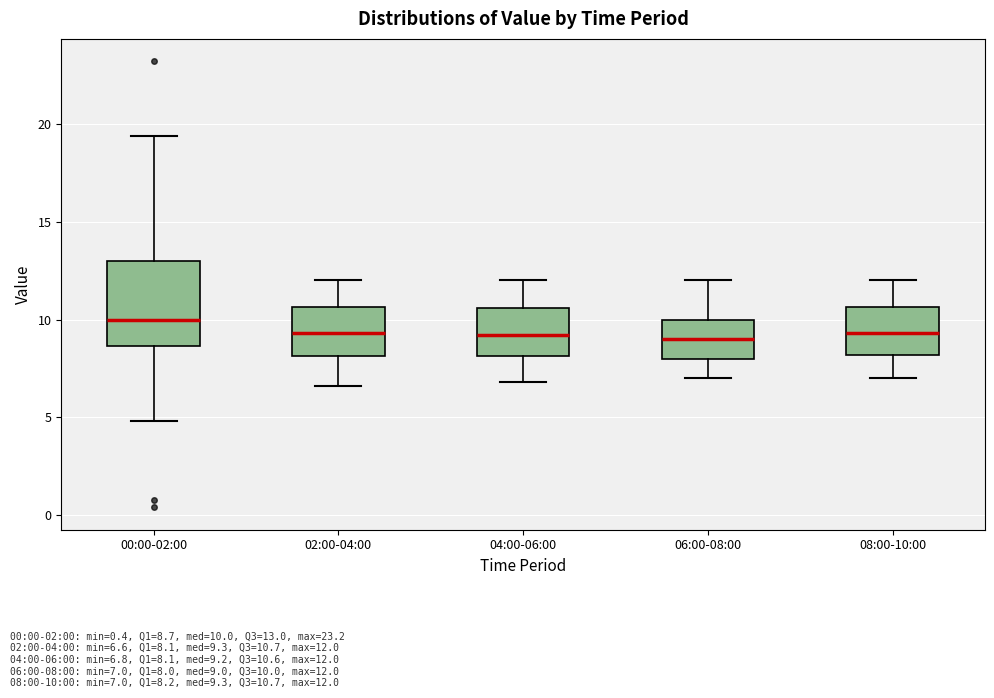

Where does the upper whisker of the box for 04:00-06:00 end on the y-axis? The values are not printed on the chart, so give them approximately, as read against the axis.

12.0